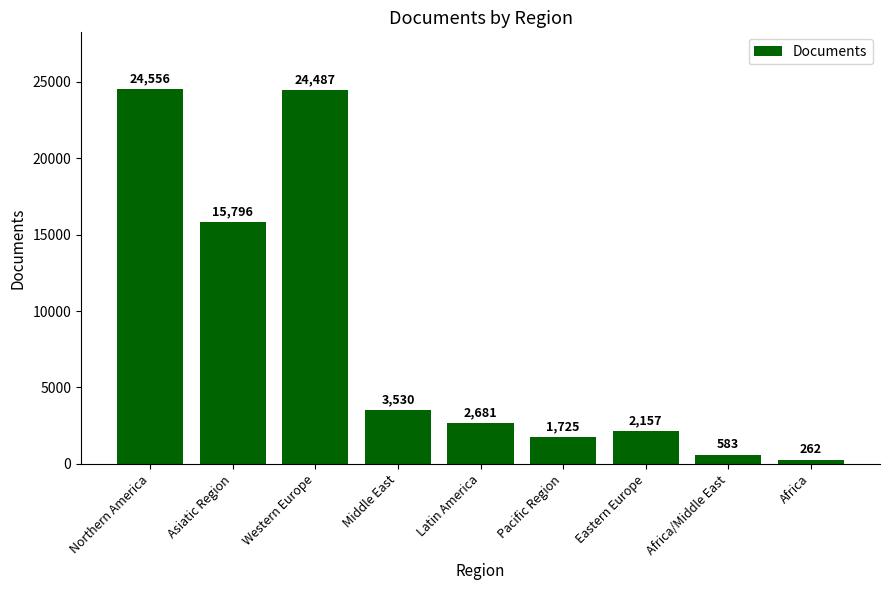

What is the value of the 3rd bar from the left?

24487